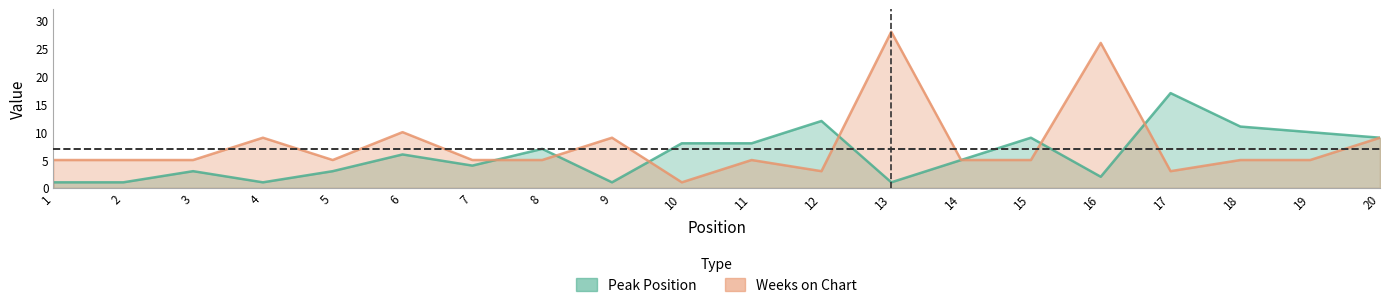

At which label is Weeks on Chart closest to 14?

6